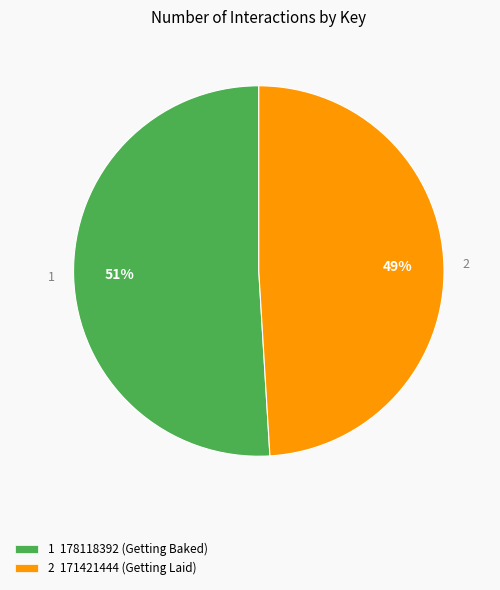

Do 2 171421444 (Getting Laid) and 1 178118392 (Getting Baked) together represent more than half of the pie?

Yes